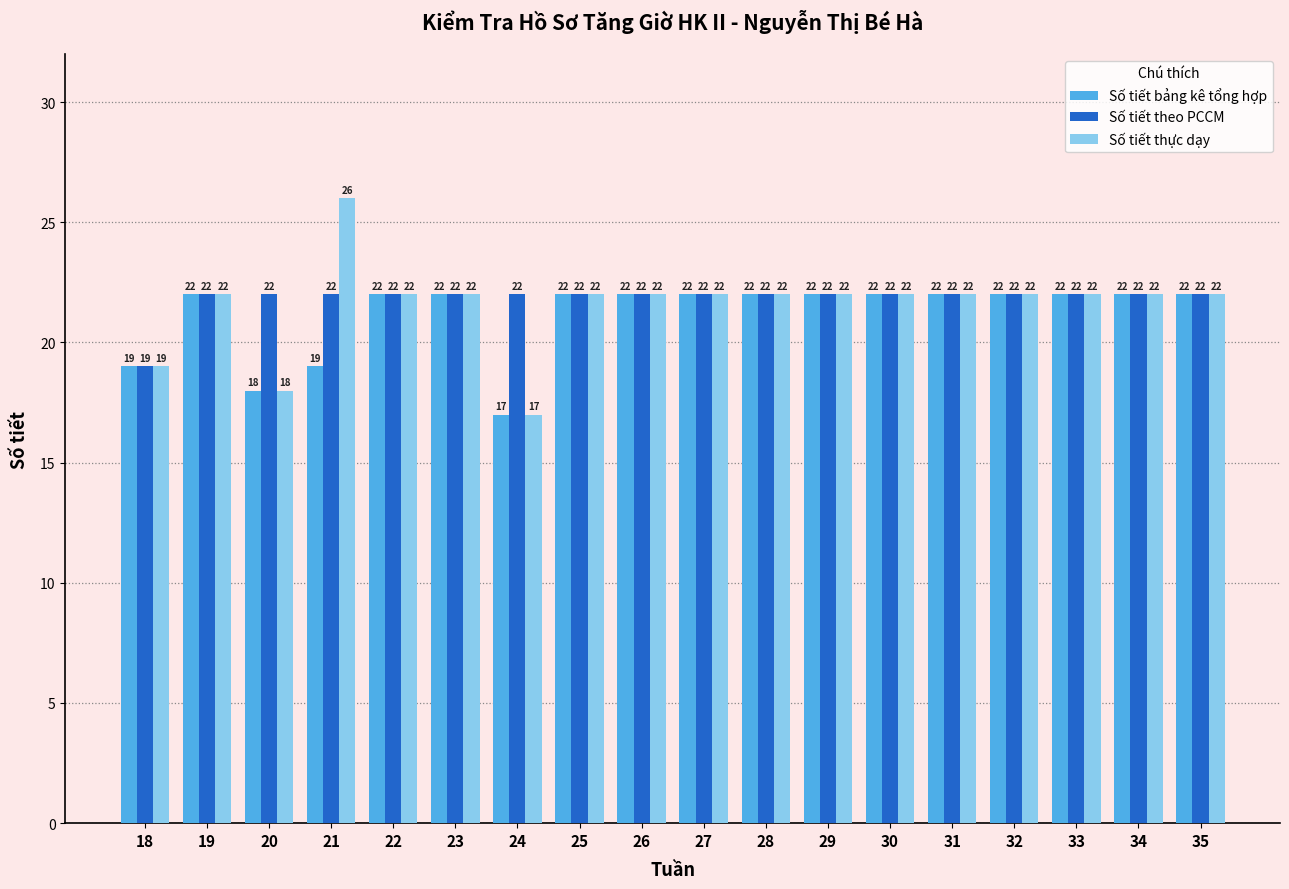

What are all the series names shown in the legend?

Số tiết bảng kê tổng hợp, Số tiết theo PCCM, Số tiết thực dạy